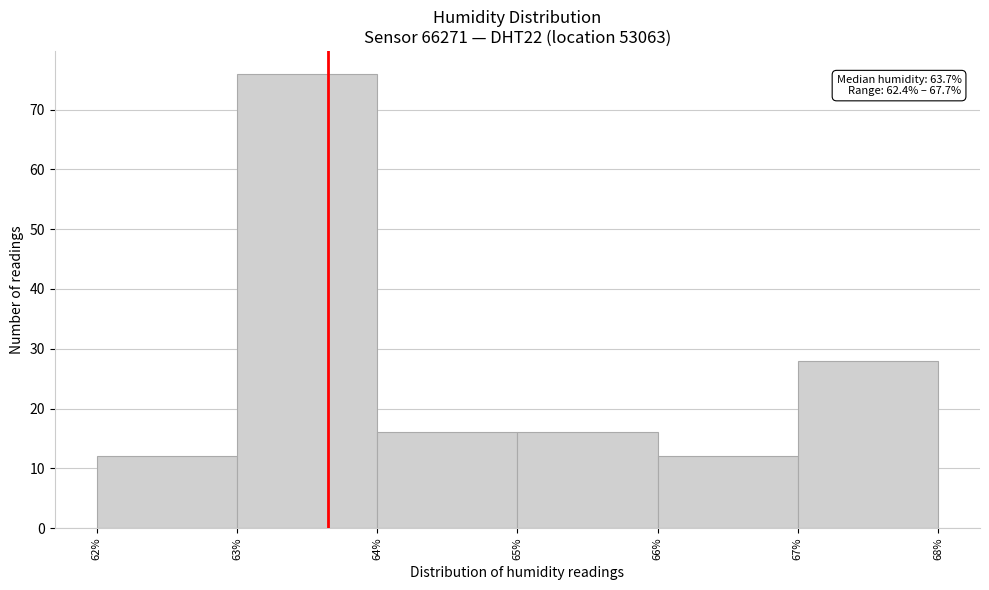

Which range on the x-axis has the tallest bar?

63% to 64%